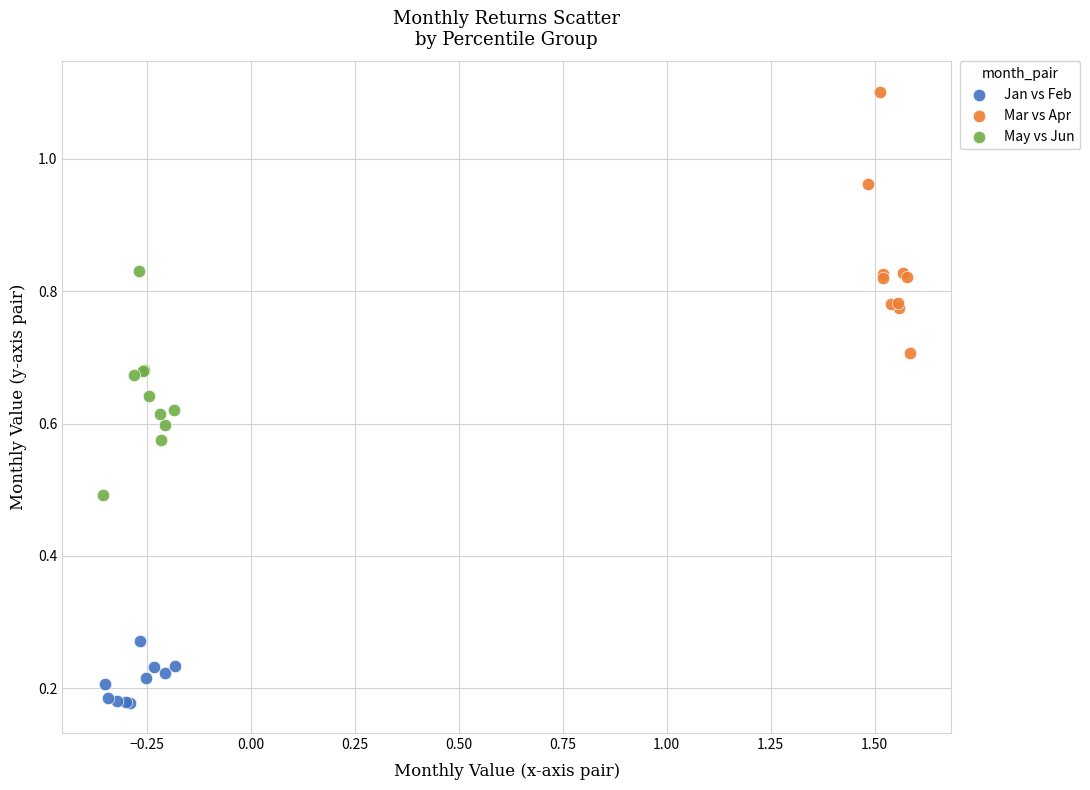

Which series has the widest spread of Y values?

Mar vs Apr